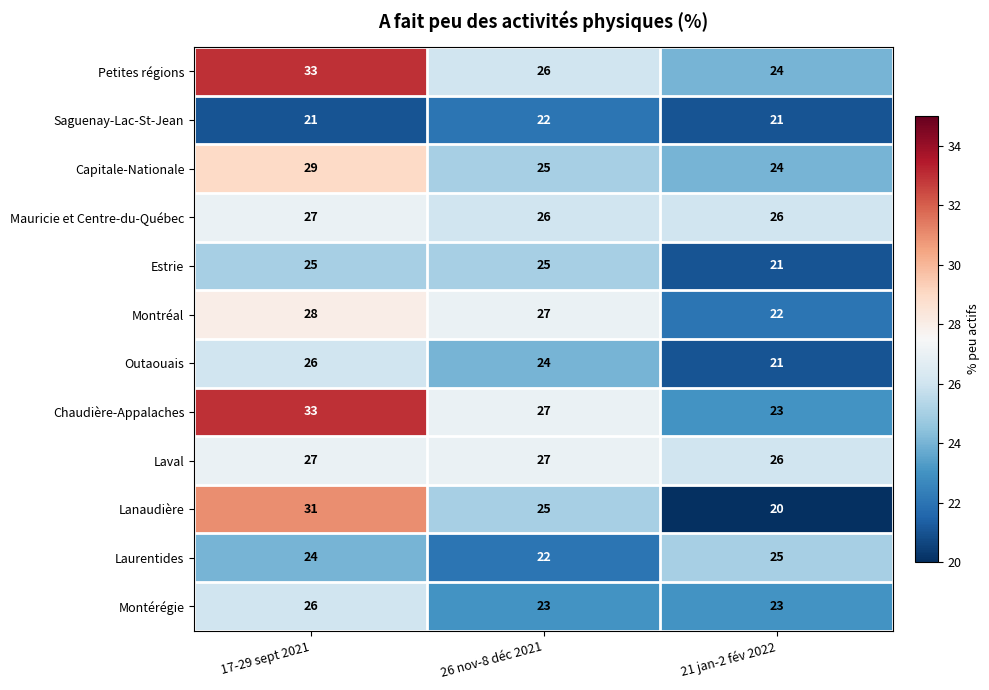

How many data points does each series have?

3